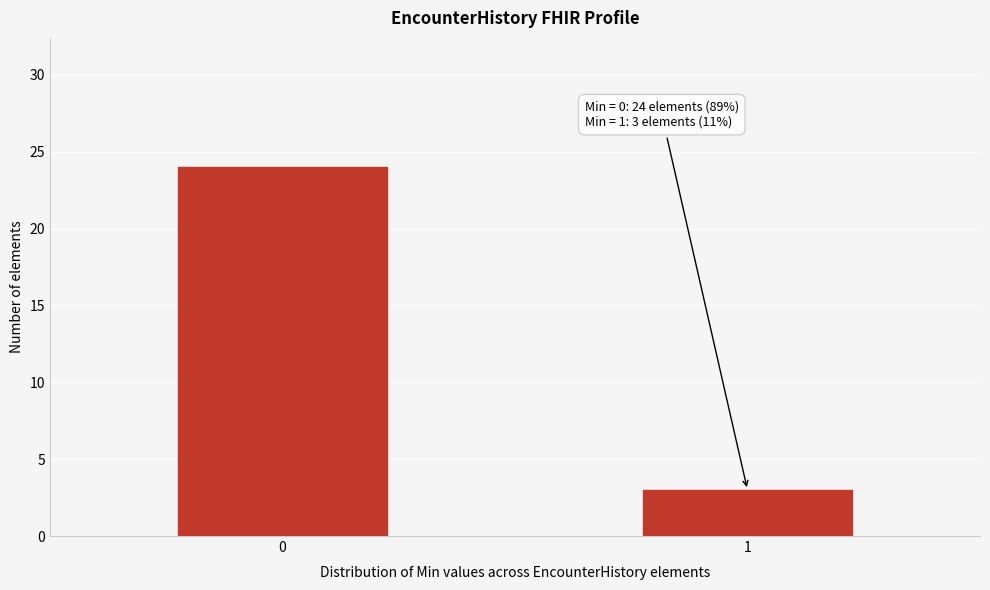

Reading left to right, what are all the values shown in this chart?

0=24	1=3